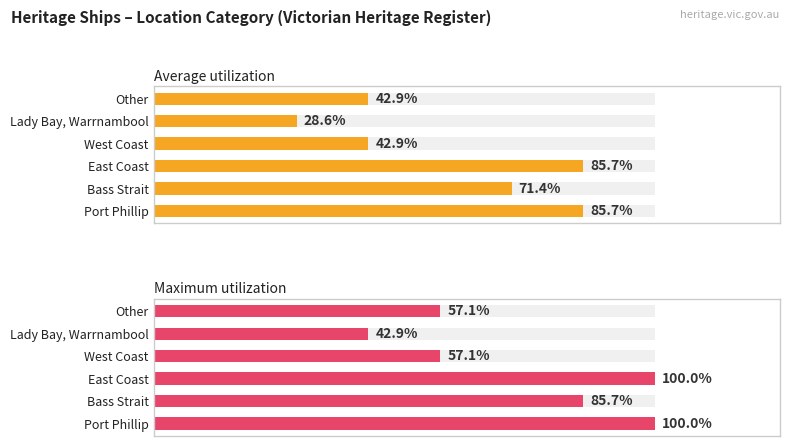

Which series changed the most between Lady Bay, Warrnambool and Other?

Average utilization